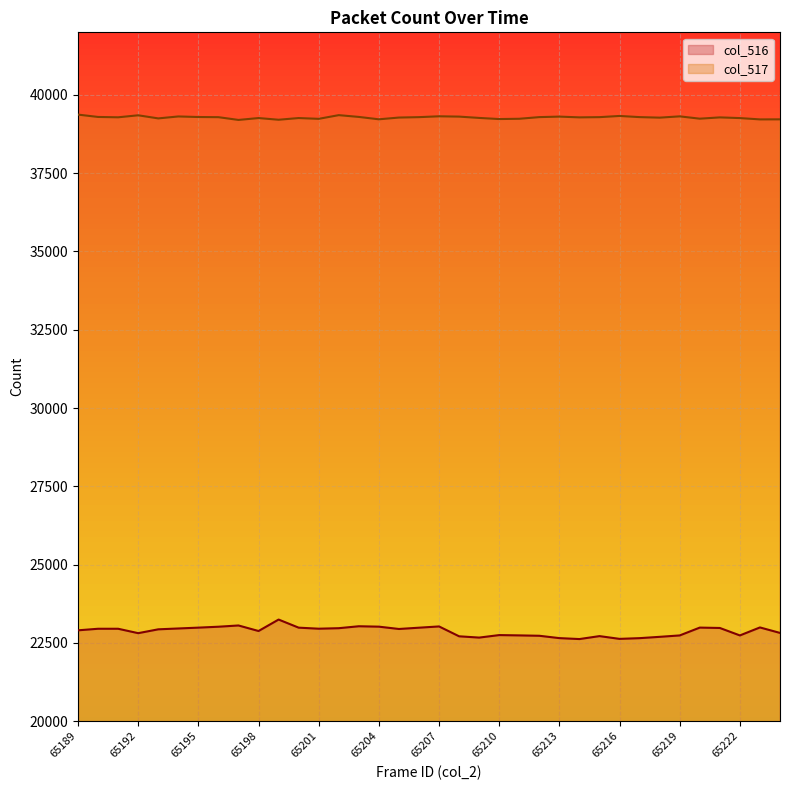

At how many categories does at least one series exceed 37767?

36